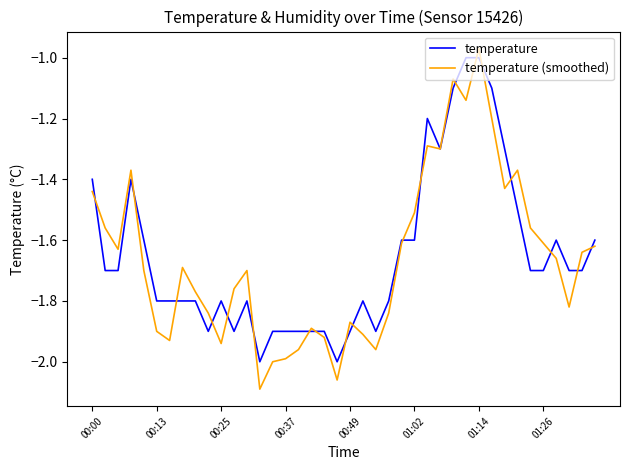

After their last crossing, which series has the higher values: temperature or temperature (smoothed)?

temperature